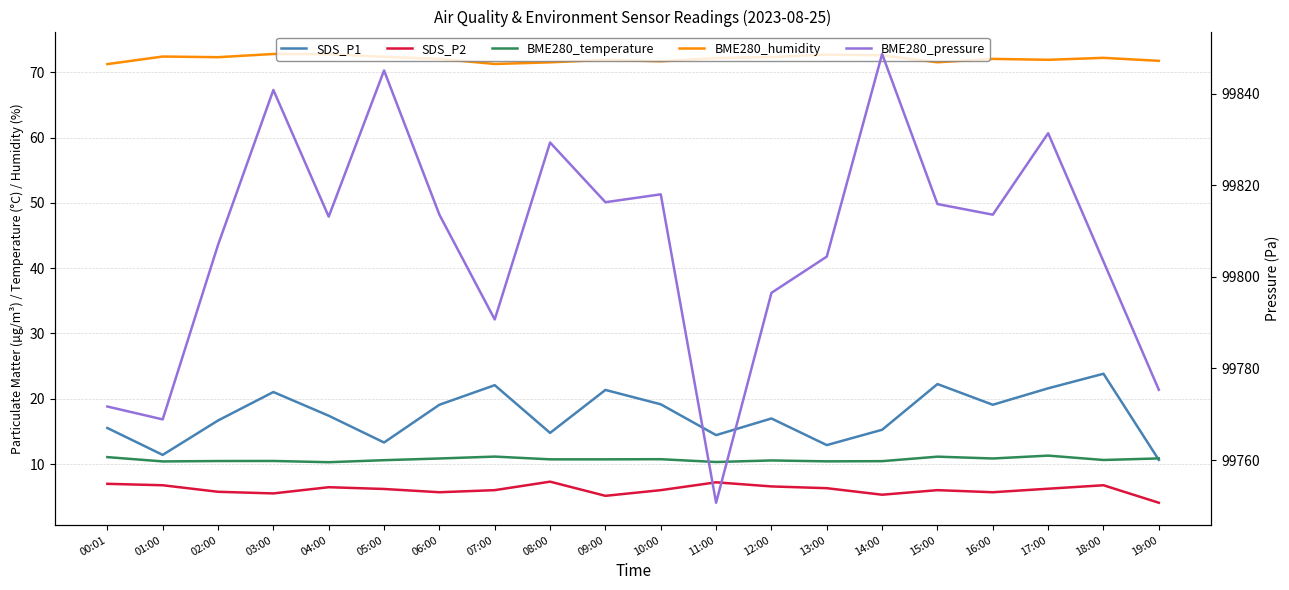

Between 05:00 and 06:00, which series saw the biggest shift?

BME280_pressure